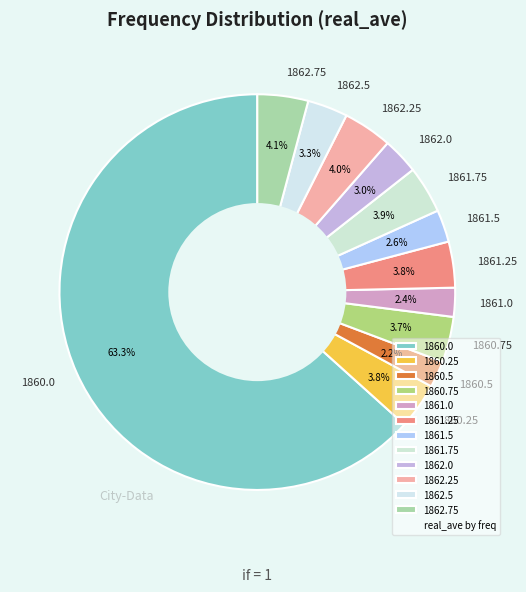

Do 1861.25 and 1861.75 together represent more than half of the pie?

No